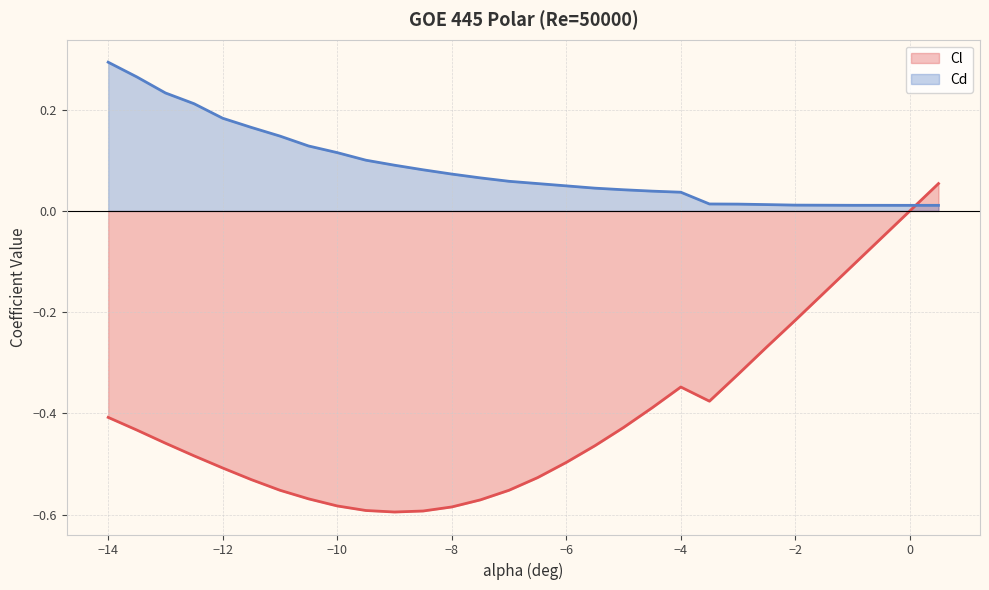

Where do Cl and Cd first cross each other?

0 and 0.5